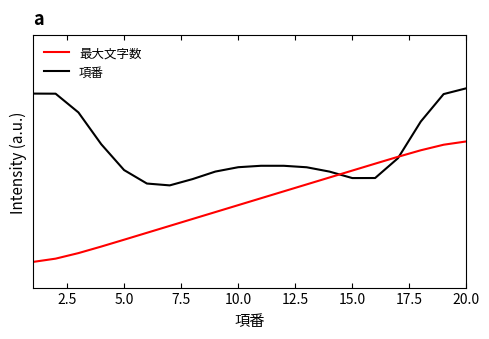

What is the label of the 19th point from the right?

2.5